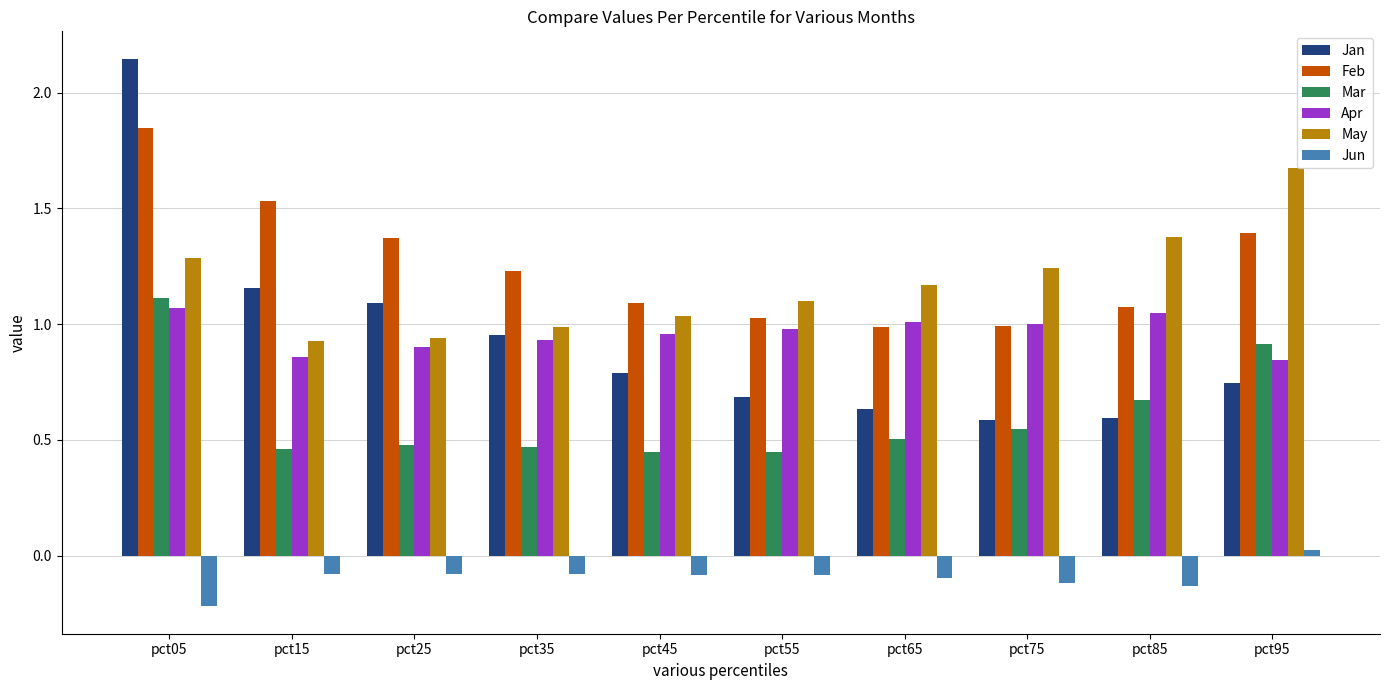

Is the value of Jan at pct85 greater than the value of Apr at pct85?

No